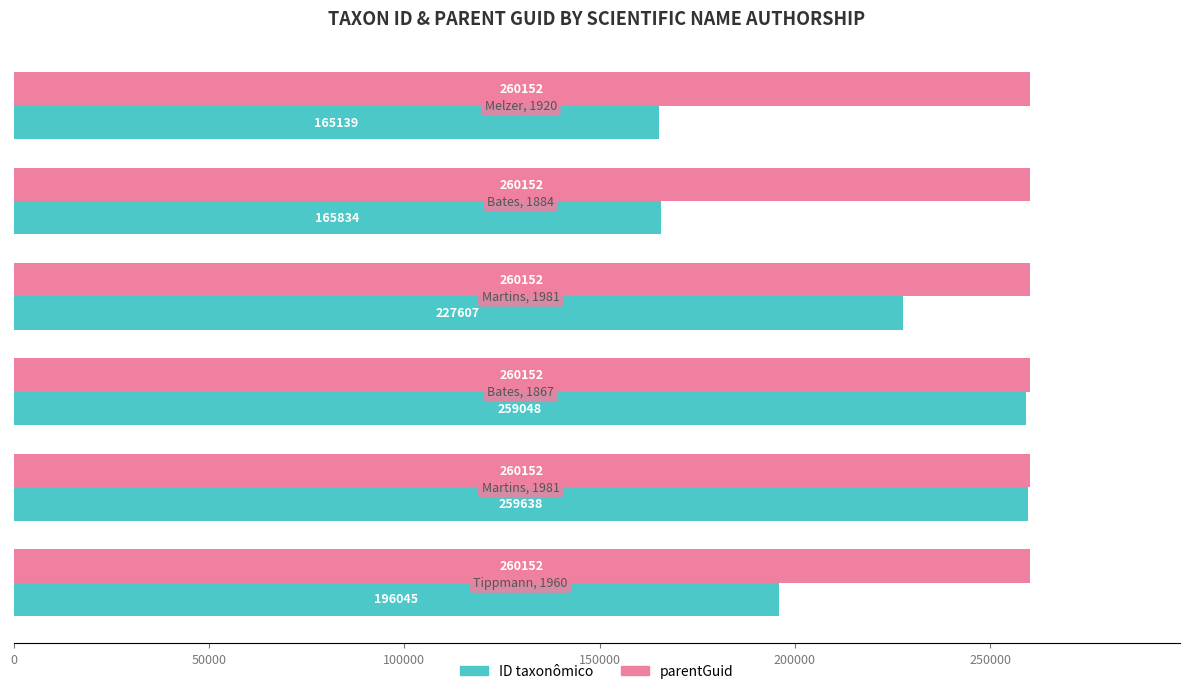

What is the difference between the maximum and second lowest values in the ID taxonômico series?

93804